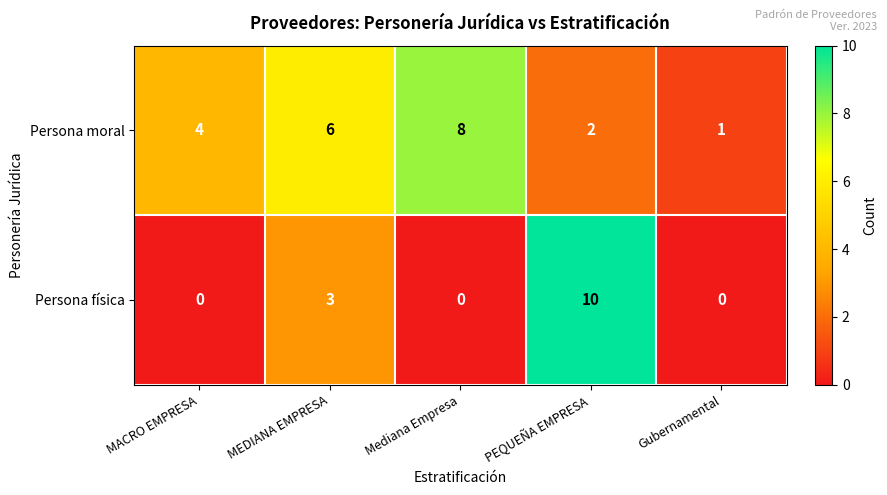

At how many categories does at least one series exceed 3?

4